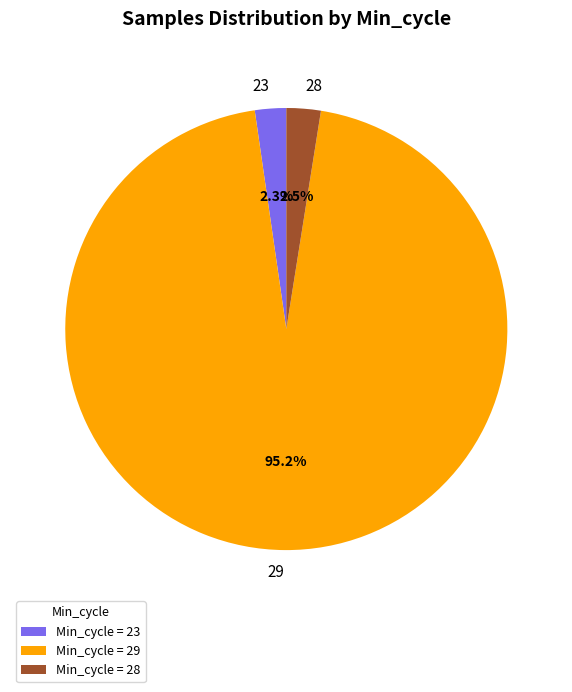

Is 29 the majority of the pie?

Yes